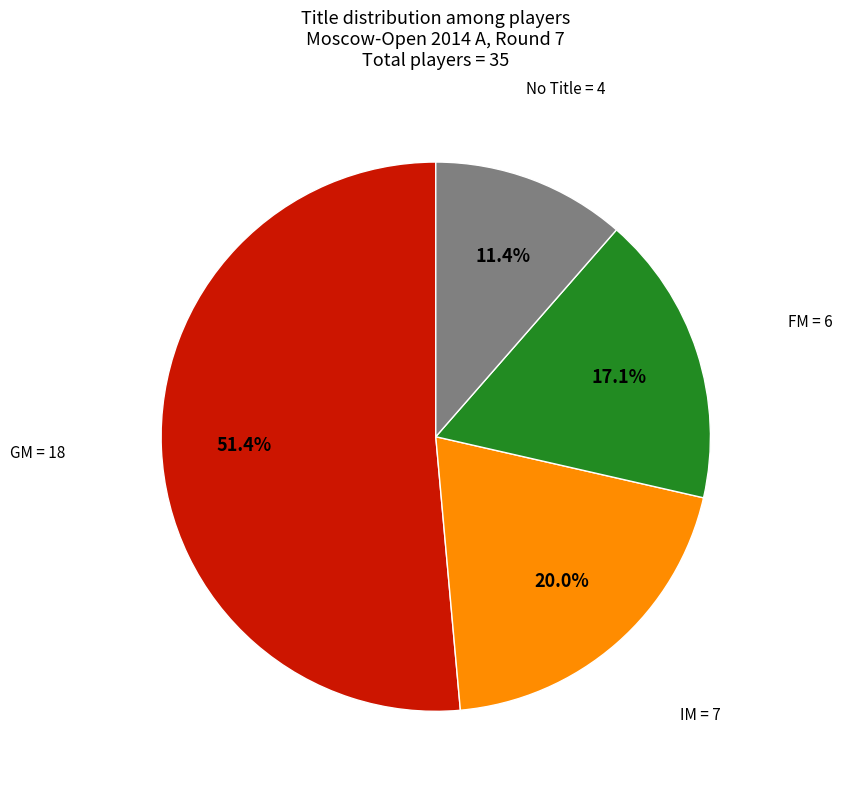

Which slice is the smallest?

No Title